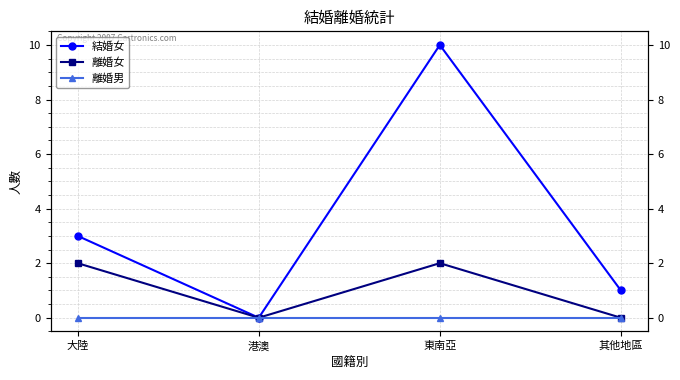

How many values in 結婚女 are above zero?

3